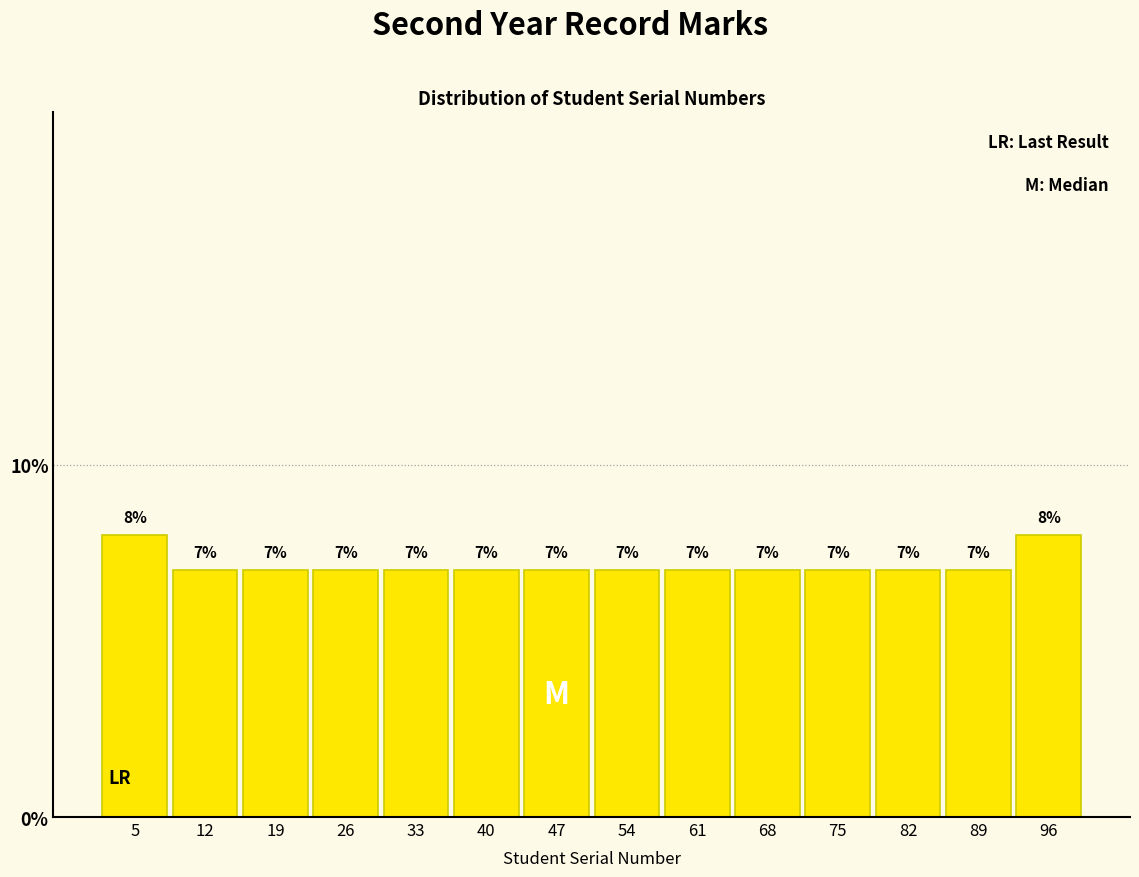

How tall is the bar that spans 79 to 86 on the x-axis? The bar edges are not printed on the chart, so give them approximately, as read against the axis.

7